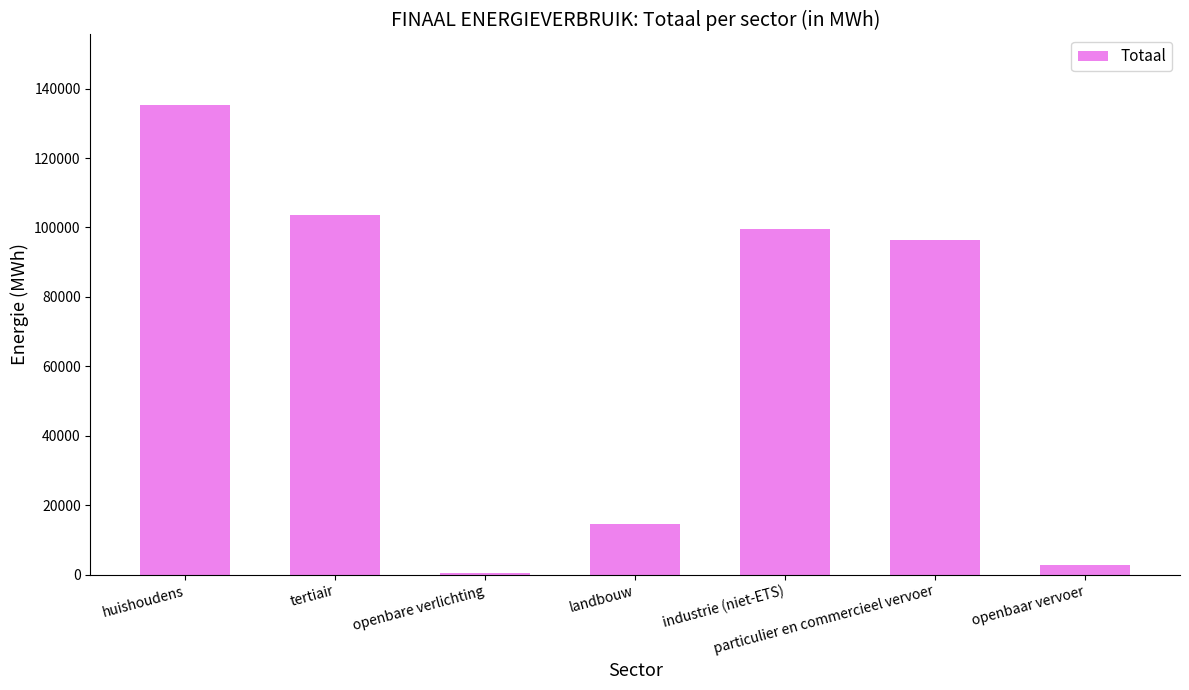

Reading left to right, list all the values displayed in this chart.

huishoudens=135311.7	tertiair=103480.7	openbare verlichting=552.6	landbouw=14626.6	industrie (niet-ETS)=99556.7	particulier en commercieel vervoer=96282.3	openbaar vervoer=2856.4